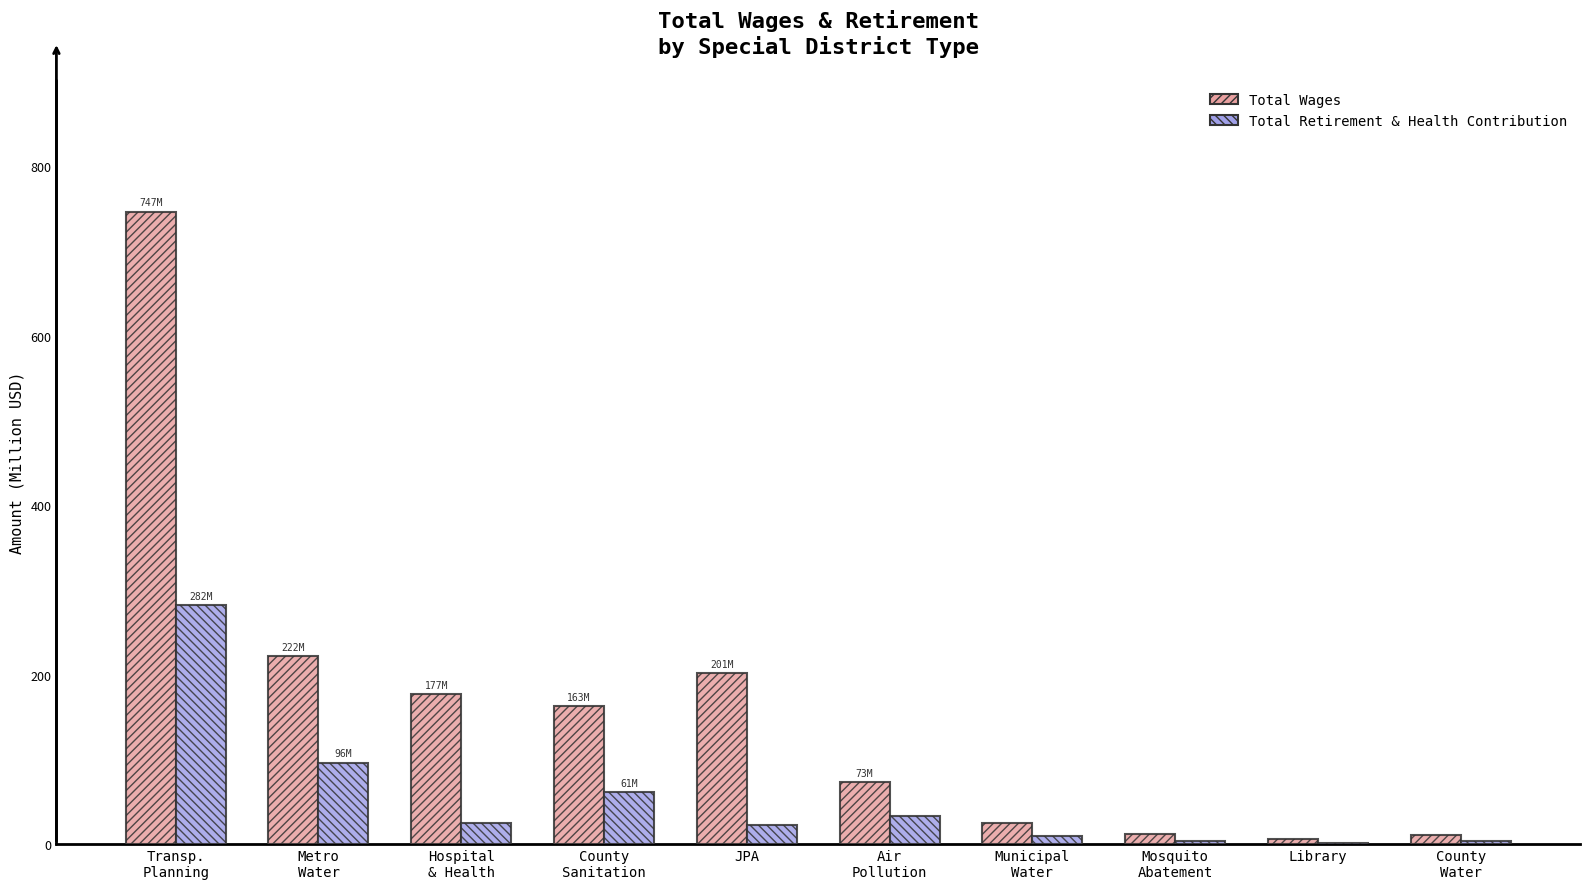

What is the highest value of the Total Retirement & Health Contribution series?

282.0